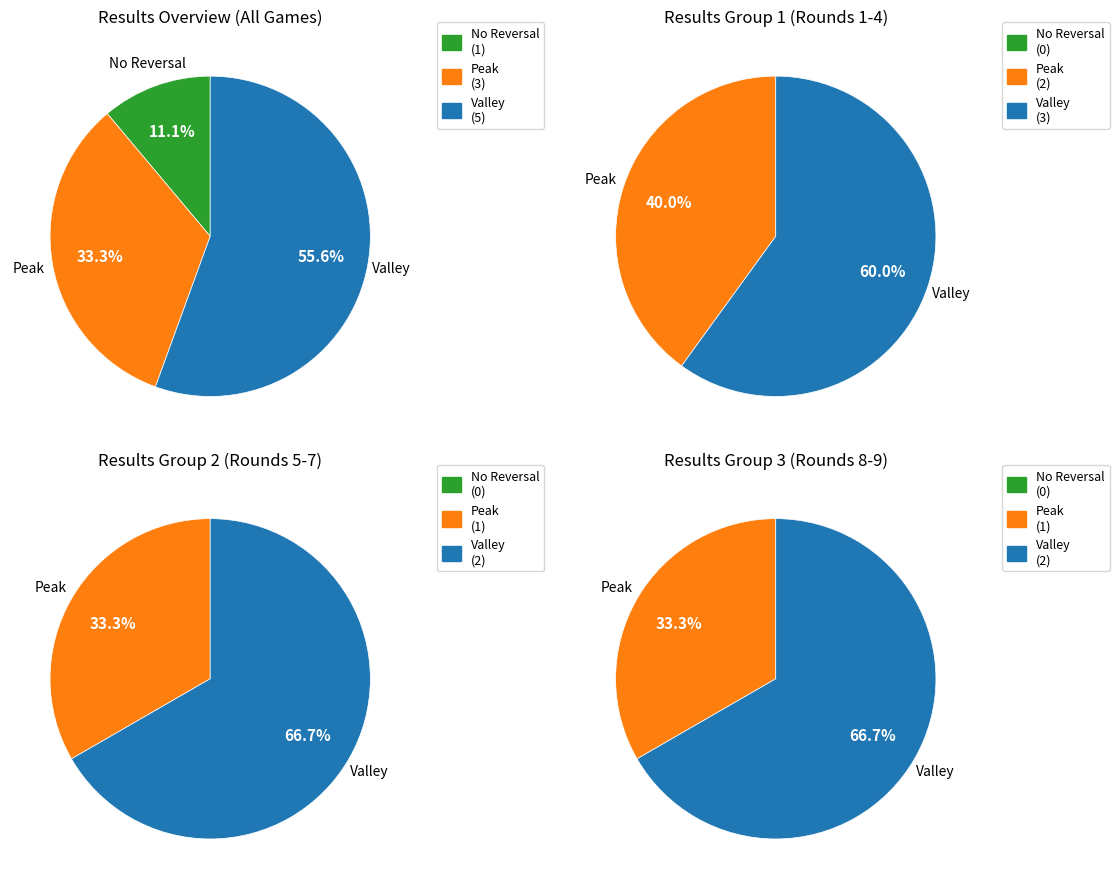

Count the number of slices in the pie.

3